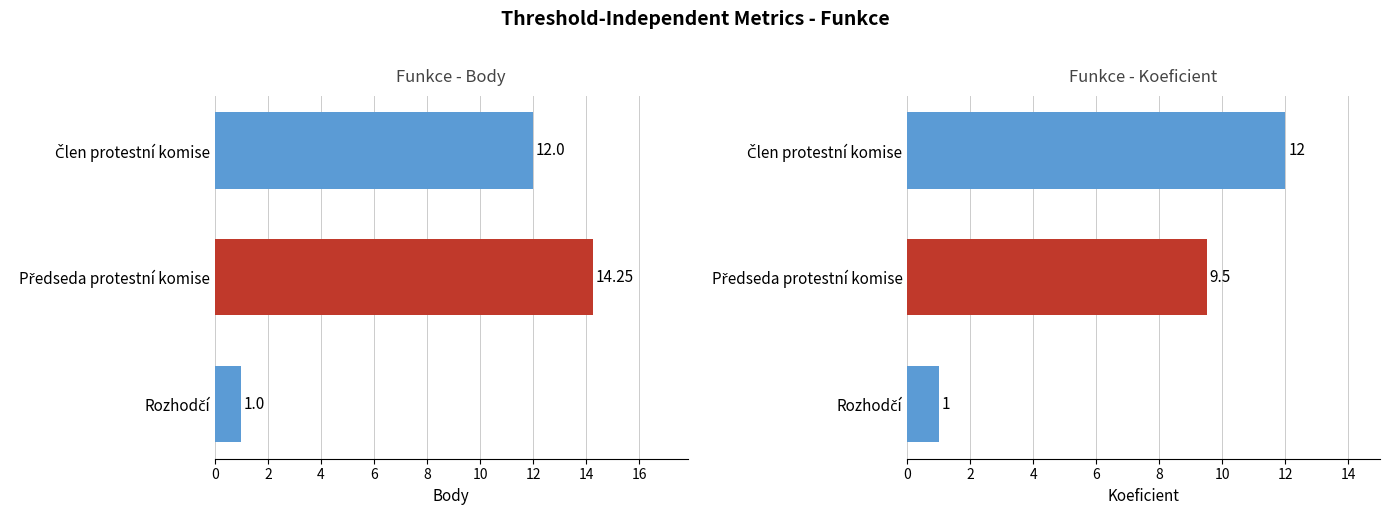

What is the greatest value displayed?

14.2